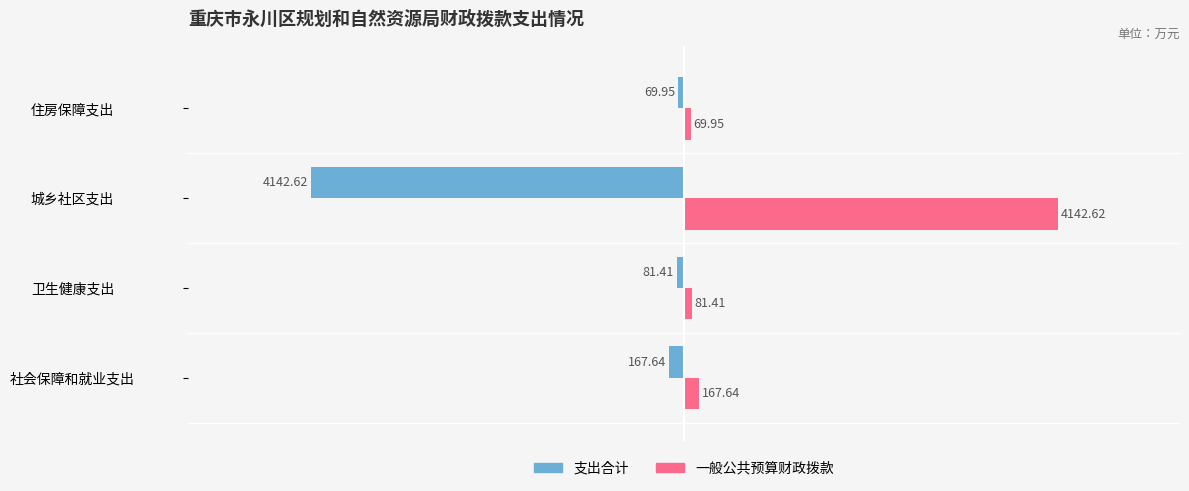

What is the spread (max minus min) of values at 社会保障和就业支出?

335.3